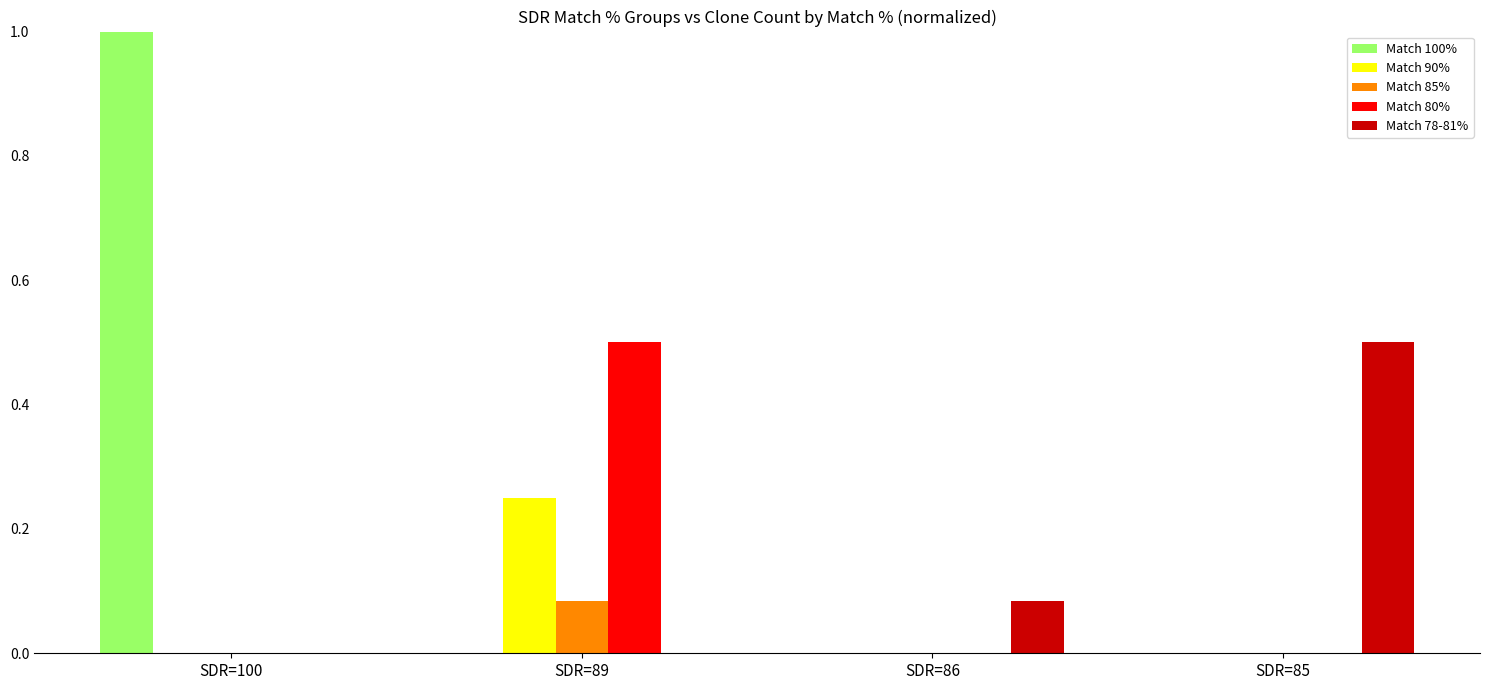

Which series changed the most between SDR=89 and SDR=86?

Match 80%